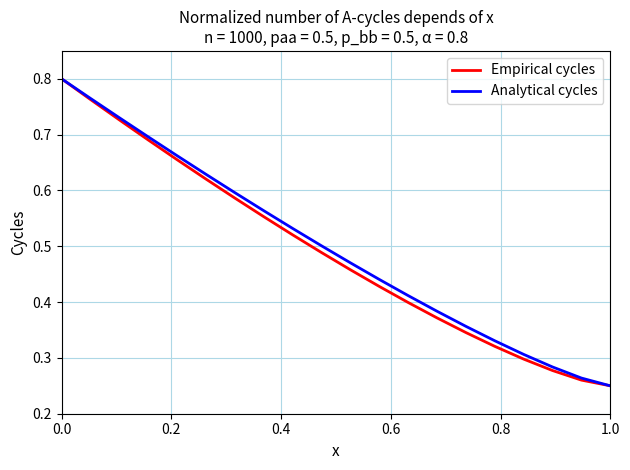

What are all the series names shown in the legend?

Empirical cycles, Analytical cycles